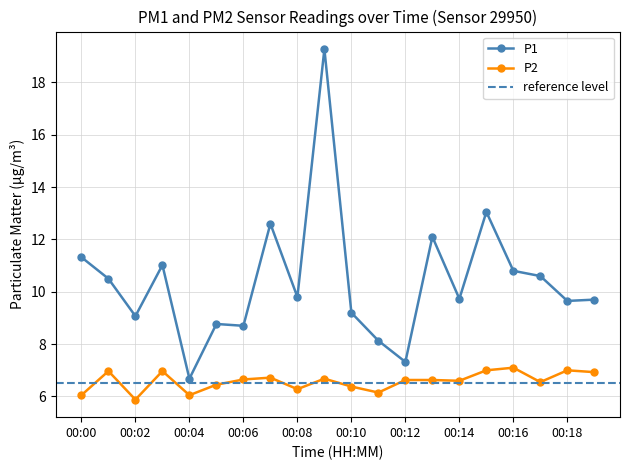

At which category does P2 reach its first local valley?

00:02